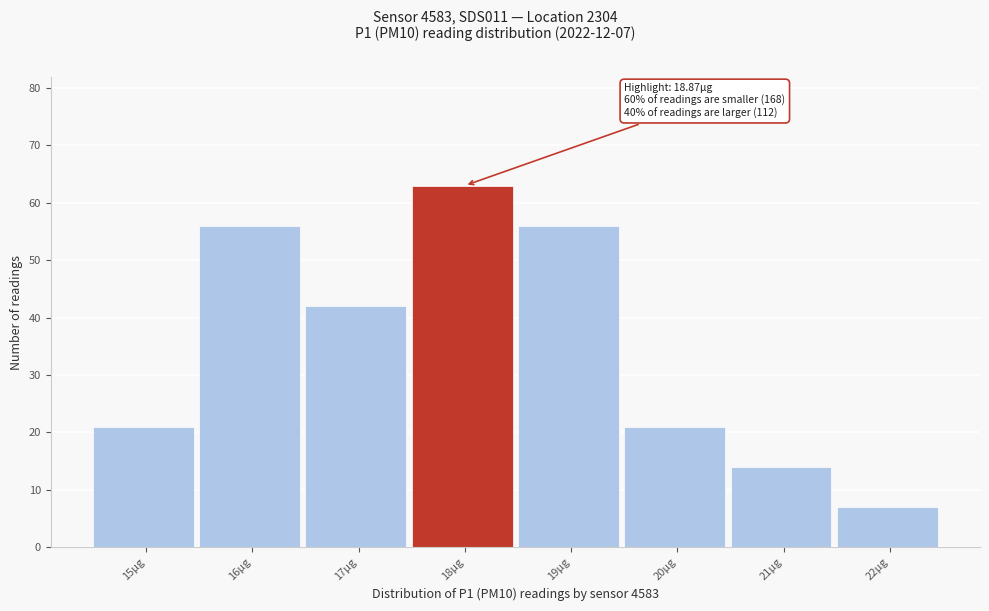

Reading left to right, what are all the values shown in this chart?

15µg=21	16µg=56	17µg=42	18µg=63	19µg=56	20µg=21	21µg=14	22µg=7